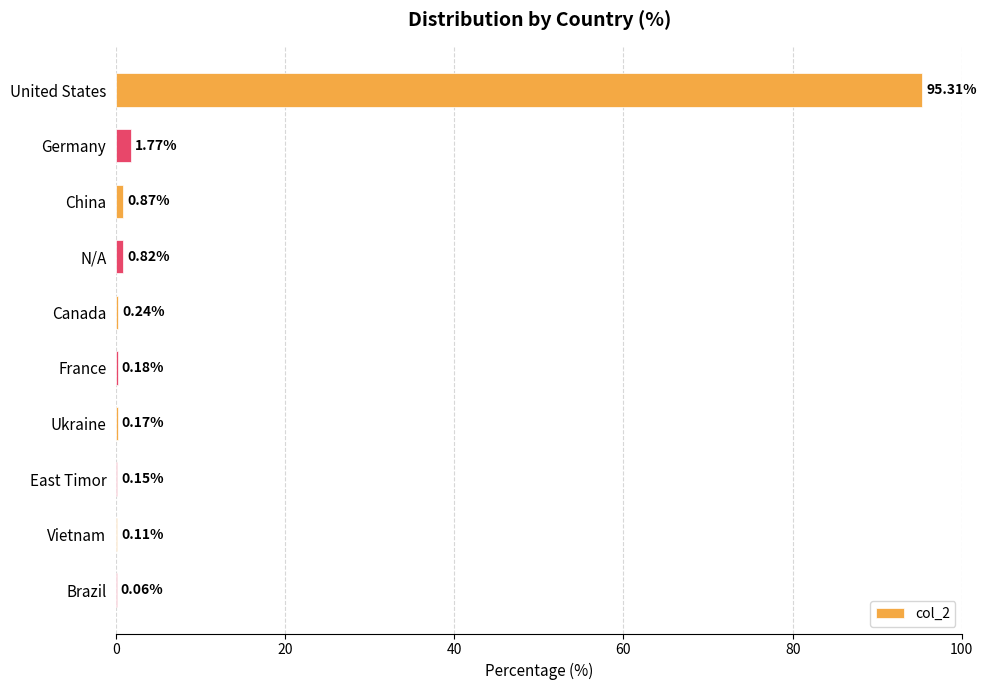

Between United States and Brazil, which is larger?

United States